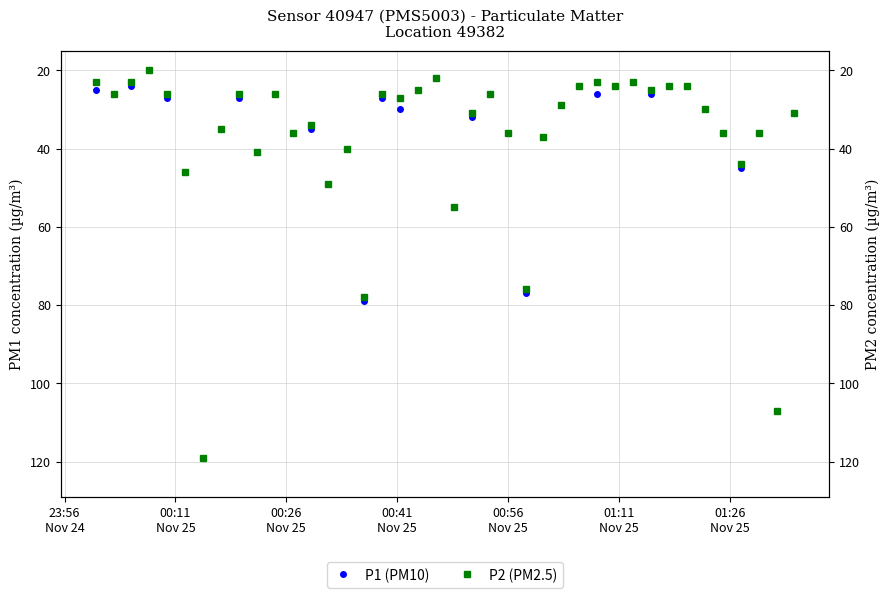

Which series has the widest spread of values?

P1 (PM10)